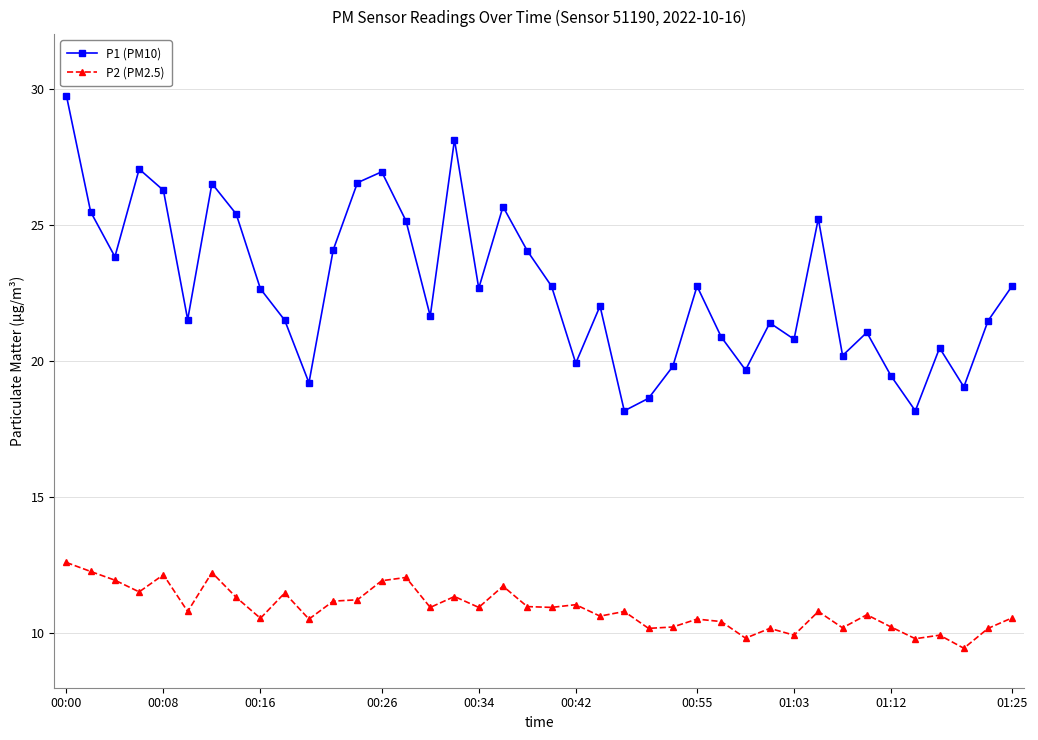

True or false: P1 (PM10) and P2 (PM2.5) cross at least once.

False